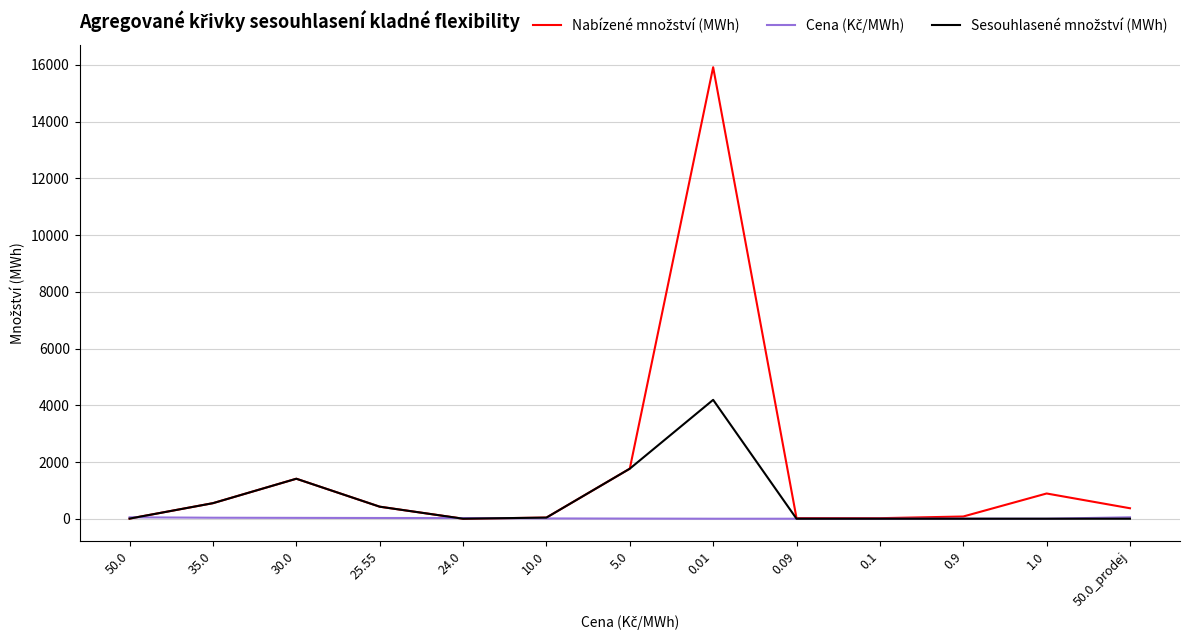

What is the greatest value displayed?

15920.7